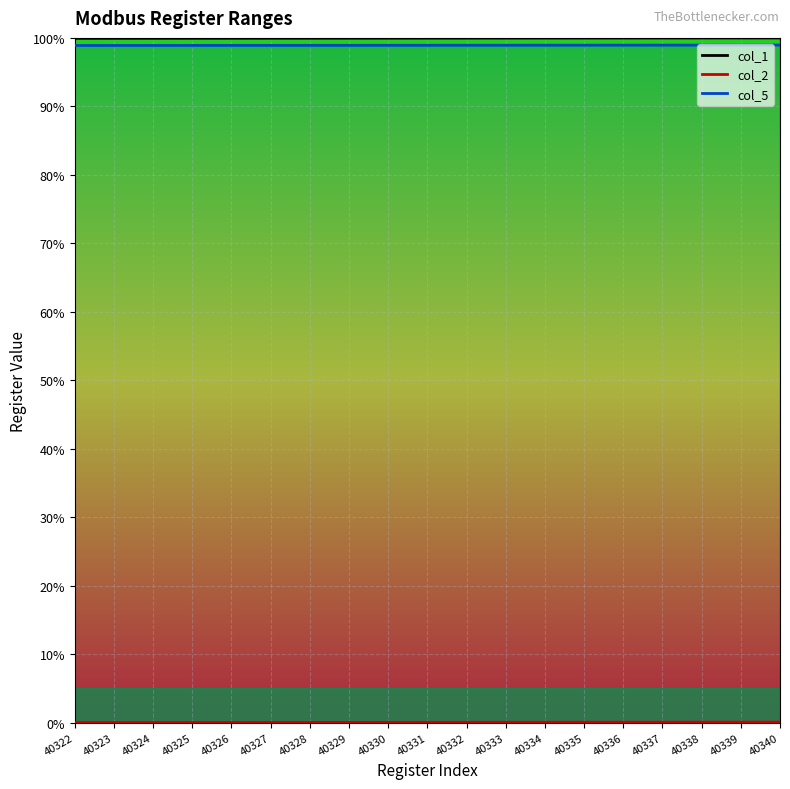

Which category has the highest value in the col_5 series?

40340